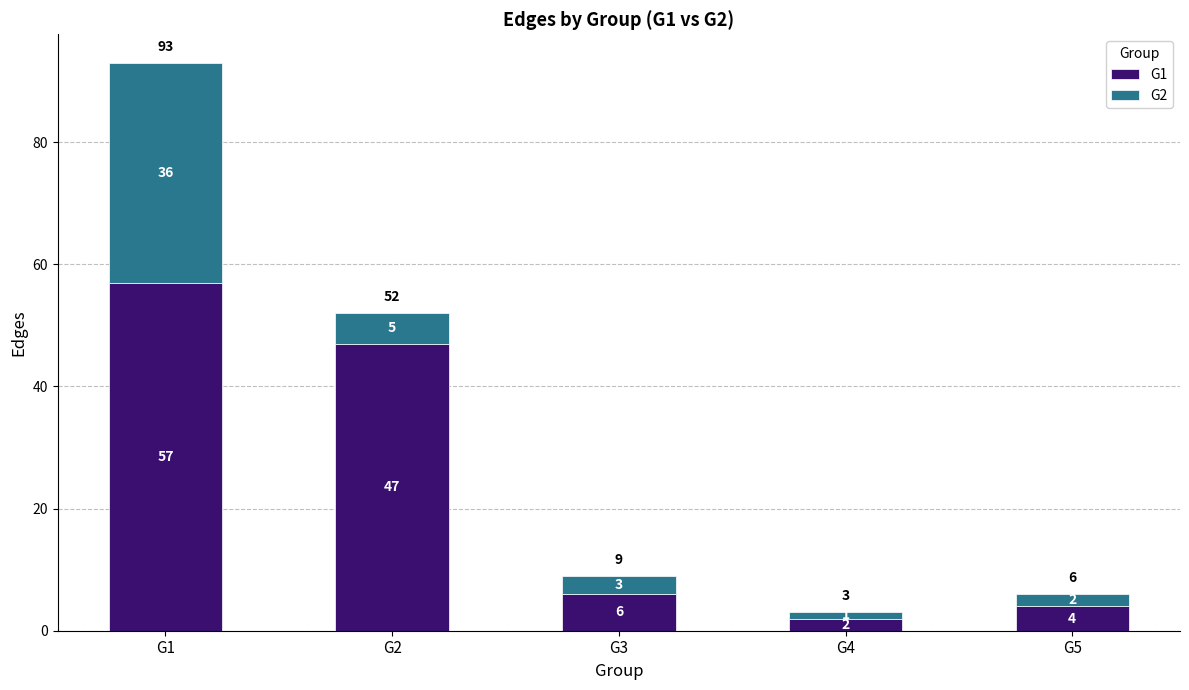

What is the value of the G1 bar at the 4th from the left?

2